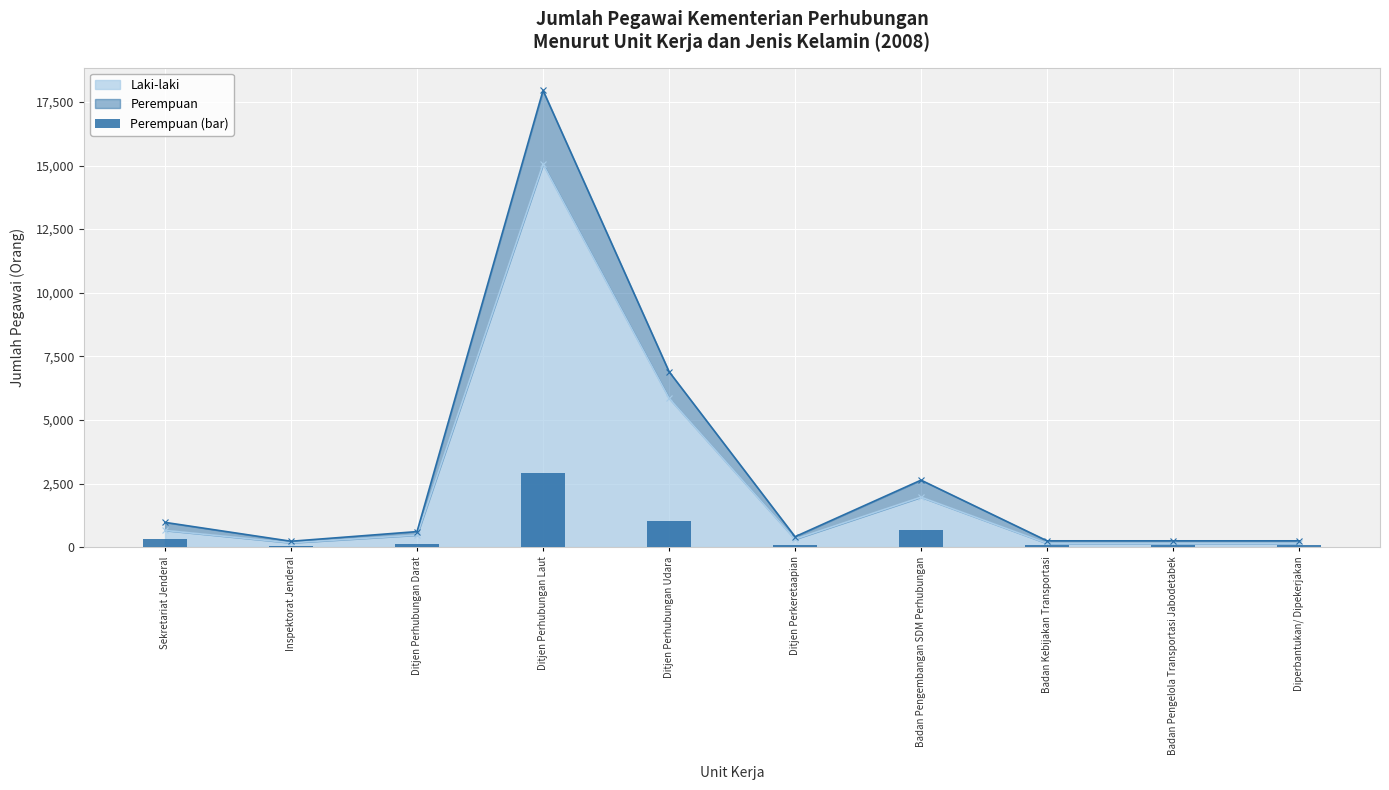

What is the sum of the values at Inspektorat Jenderal and Ditjen Perhubungan Udara?

1105